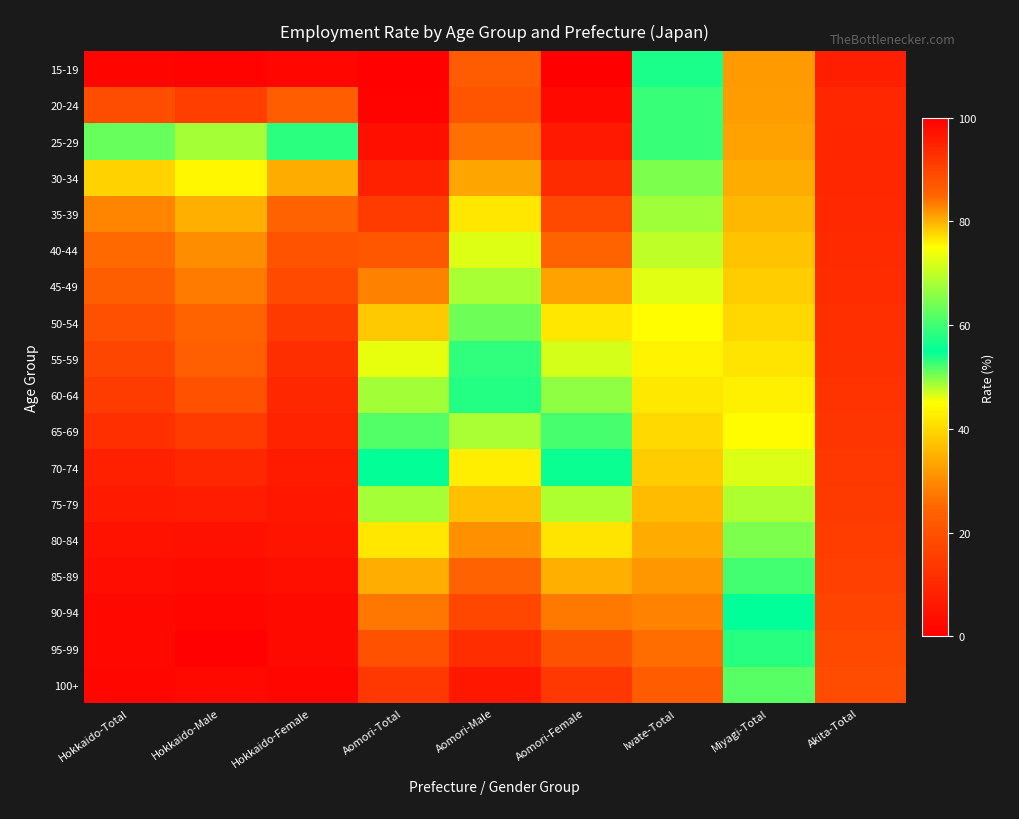

Which series has the largest range (max minus min)?

15-19